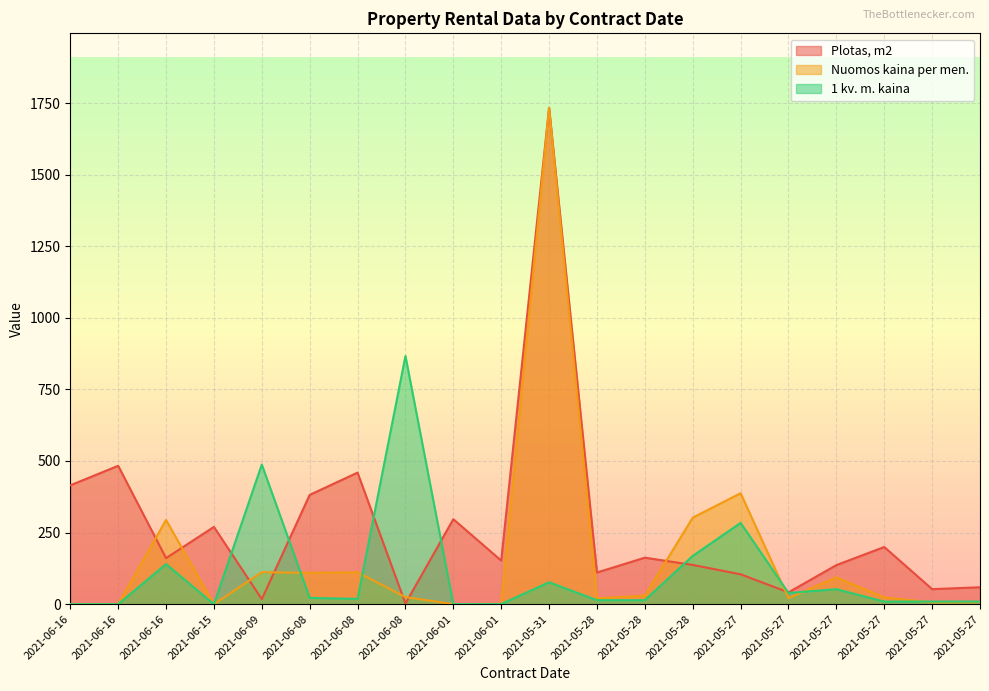

List the labels in order of Plotas, m2 value, smallest first.

2021-06-08, 2021-06-09, 2021-05-27, 2021-05-27, 2021-05-27, 2021-05-27, 2021-05-28, 2021-05-27, 2021-05-28, 2021-06-01, 2021-06-16, 2021-05-28, 2021-05-27, 2021-06-15, 2021-06-01, 2021-06-08, 2021-06-16, 2021-06-08, 2021-06-16, 2021-05-31